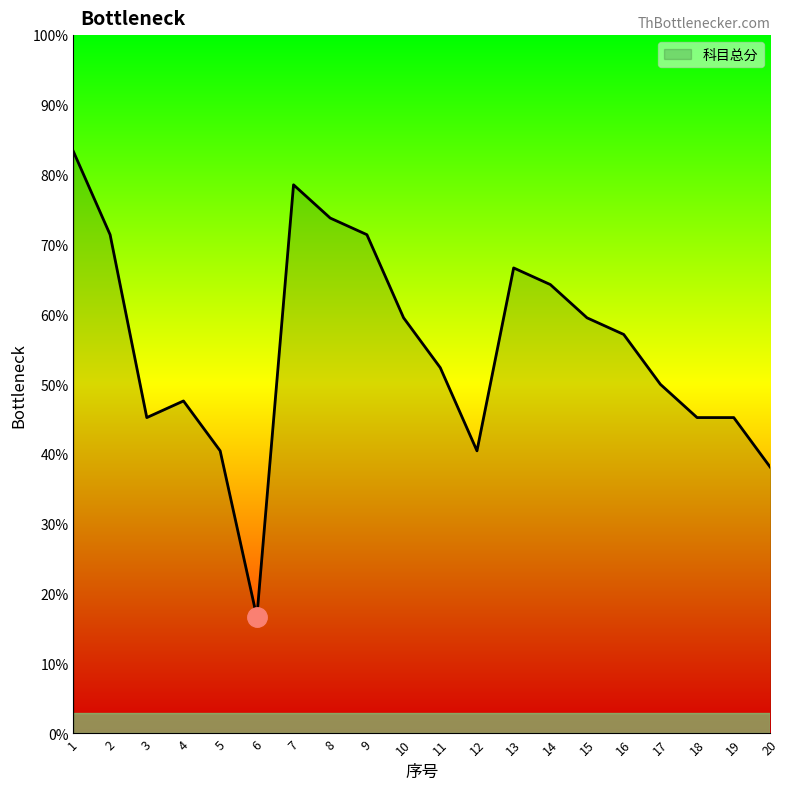

How many distinct data groups are displayed?

1